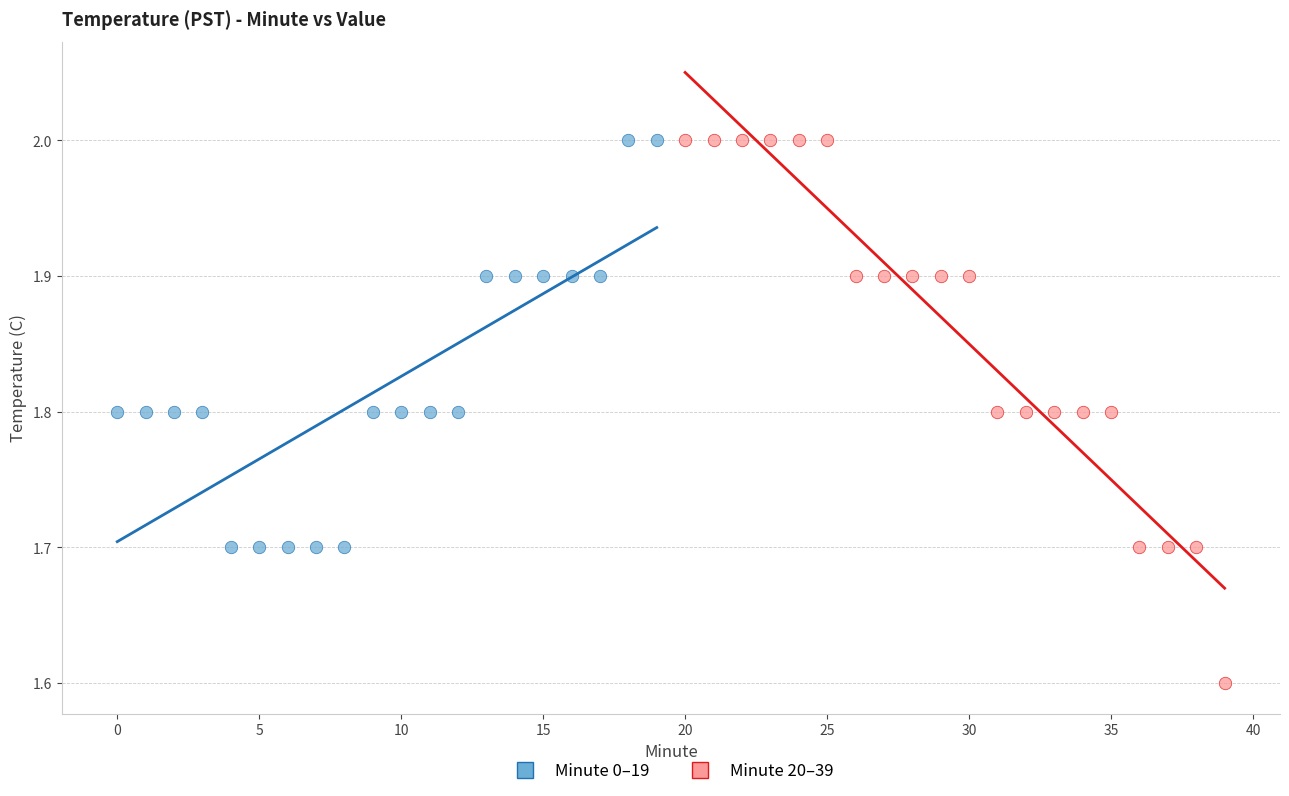

Which series has the largest Y range (max minus min)?

Minute 20–39